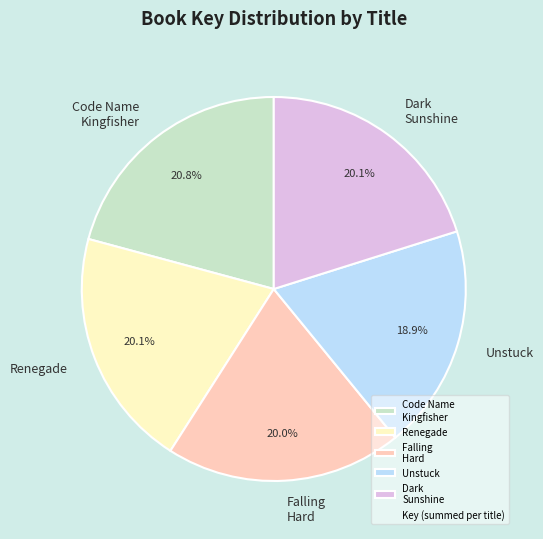

Is there a majority slice in this chart?

No